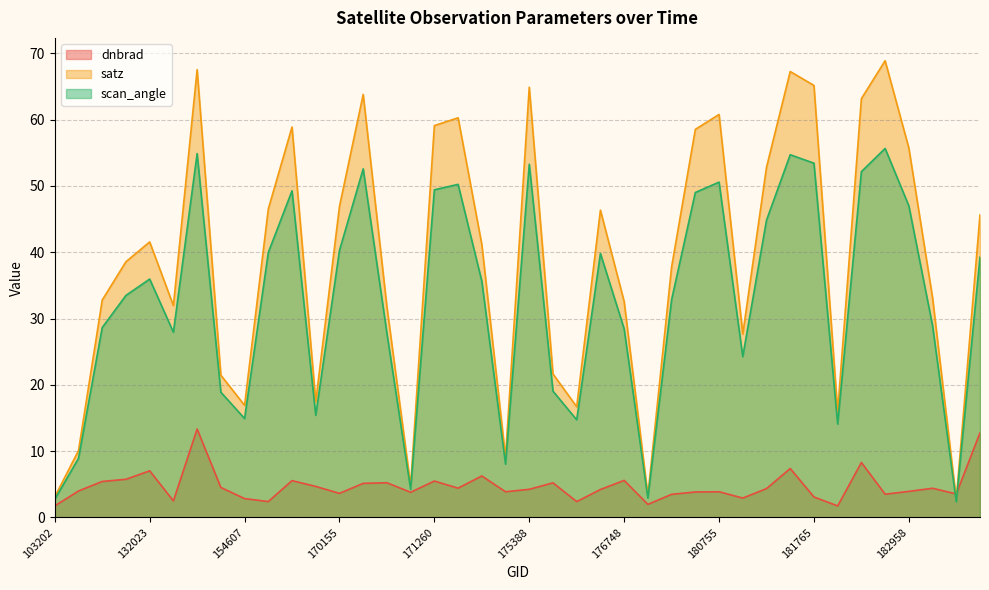

How many interior local peaks does the scan_angle series have?

10